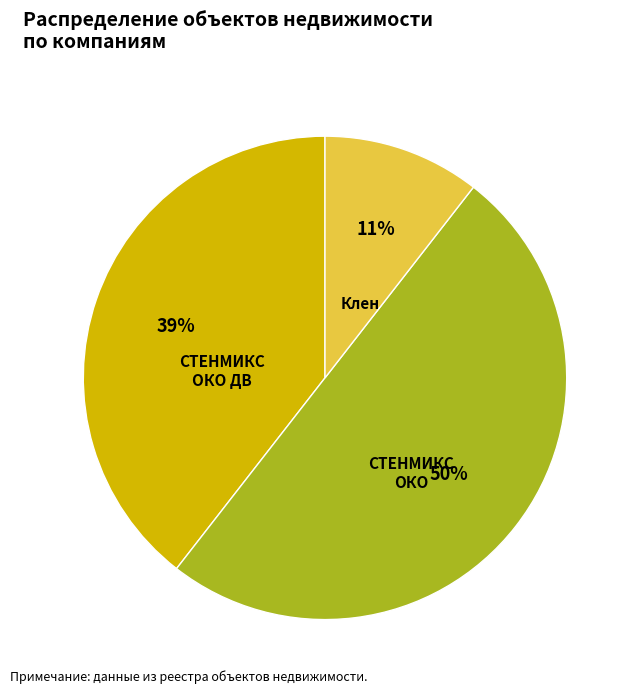

To the nearest percent, what is the average slice percentage?

33%